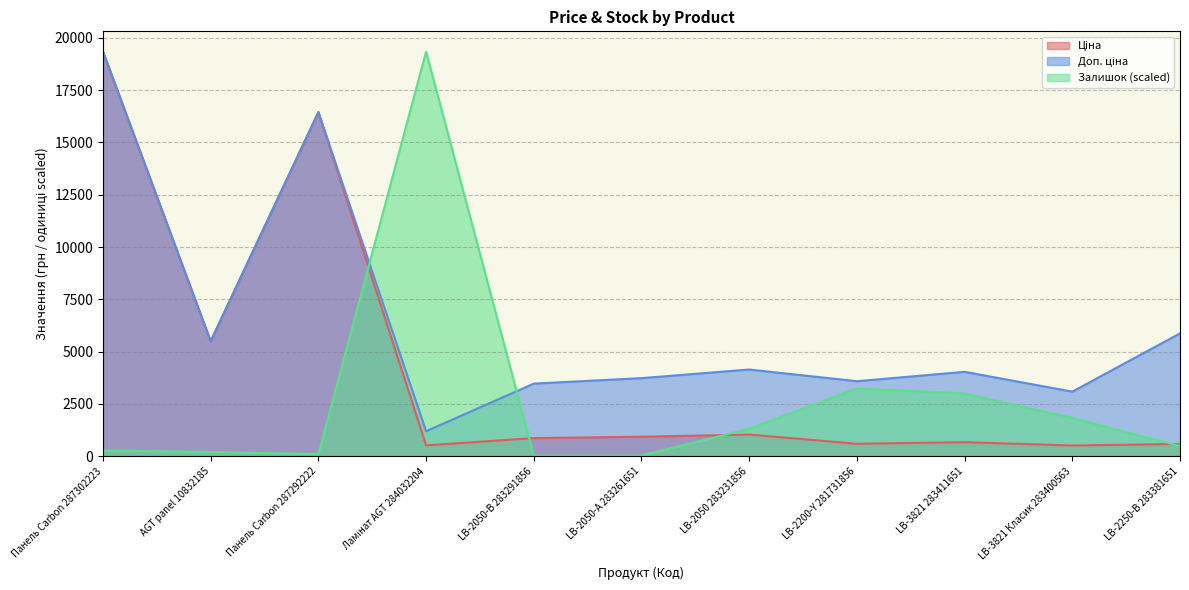

At which category is the sum across all series the highest?

Панель Carbon 287302223